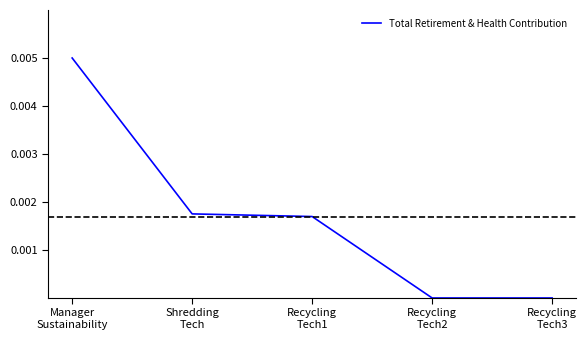

Is it true that the value at Manager
Sustainability is 0.0?

True